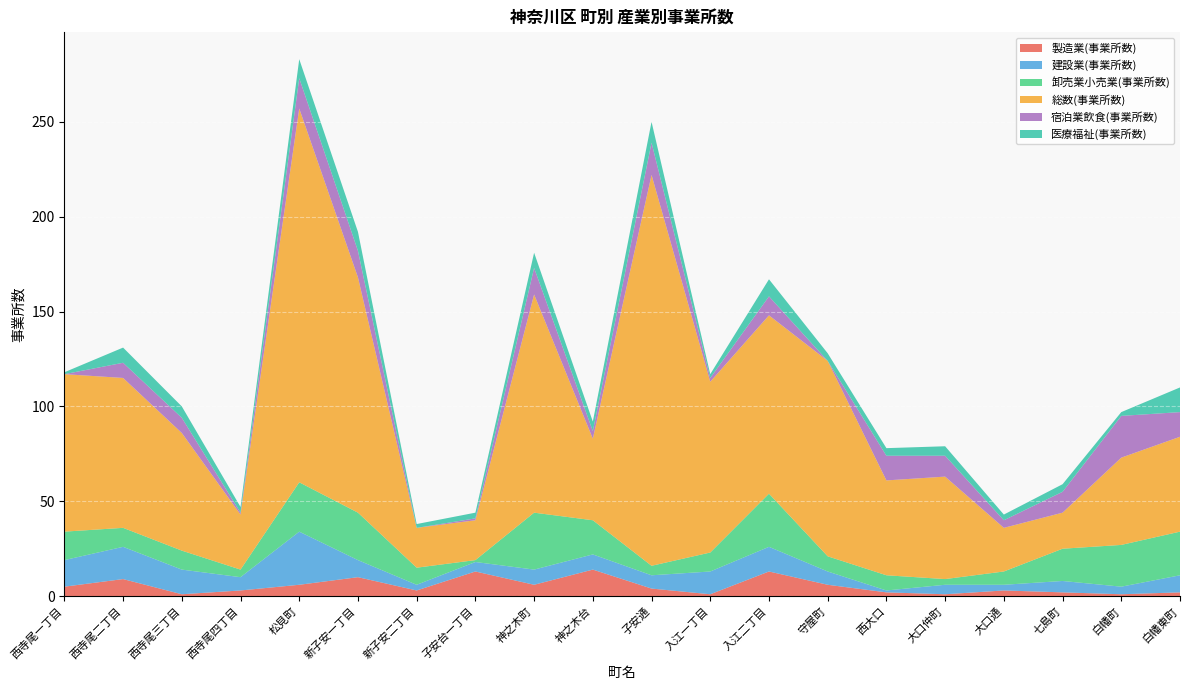

Reading left to right, extract all data points from this chart.

製造業(事業所数): 西寺尾一丁目=5	西寺尾二丁目=9	西寺尾三丁目=1	西寺尾四丁目=3	松見町=6	新子安一丁目=10	新子安二丁目=3	子安台一丁目=13	神之木町=6	神之木台=14	子安通=4	入江一丁目=1	入江二丁目=13	守屋町=6	西大口=2	大口仲町=1	大口通=3	七島町=2	白幡町=1	白幡東町=2
建設業(事業所数): 西寺尾一丁目=14	西寺尾二丁目=17	西寺尾三丁目=13	西寺尾四丁目=7	松見町=28	新子安一丁目=9	新子安二丁目=3	子安台一丁目=5	神之木町=8	神之木台=8	子安通=7	入江一丁目=12	入江二丁目=13	守屋町=7	西大口=1	大口仲町=5	大口通=3	七島町=6	白幡町=4	白幡東町=9
卸売業小売業(事業所数): 西寺尾一丁目=15	西寺尾二丁目=10	西寺尾三丁目=10	西寺尾四丁目=4	松見町=26	新子安一丁目=25	新子安二丁目=9	子安台一丁目=1	神之木町=30	神之木台=18	子安通=5	入江一丁目=10	入江二丁目=28	守屋町=8	西大口=8	大口仲町=3	大口通=7	七島町=17	白幡町=22	白幡東町=23
総数(事業所数): 西寺尾一丁目=83	西寺尾二丁目=79	西寺尾三丁目=62	西寺尾四丁目=29	松見町=197	新子安一丁目=124	新子安二丁目=21	子安台一丁目=21	神之木町=115	神之木台=43	子安通=206	入江一丁目=90	入江二丁目=94	守屋町=103	西大口=50	大口仲町=54	大口通=23	七島町=19	白幡町=46	白幡東町=50
宿泊業飲食(事業所数): 西寺尾一丁目=0	西寺尾二丁目=8	西寺尾三丁目=8	西寺尾四丁目=1	松見町=16	新子安一丁目=14	新子安二丁目=0	子安台一丁目=1	神之木町=14	神之木台=4	子安通=17	入江一丁目=2	入江二丁目=10	守屋町=0	西大口=13	大口仲町=11	大口通=4	七島町=11	白幡町=22	白幡東町=13
医療福祉(事業所数): 西寺尾一丁目=1	西寺尾二丁目=8	西寺尾三丁目=6	西寺尾四丁目=3	松見町=10	新子安一丁目=10	新子安二丁目=2	子安台一丁目=3	神之木町=8	神之木台=5	子安通=11	入江一丁目=2	入江二丁目=9	守屋町=4	西大口=4	大口仲町=5	大口通=3	七島町=4	白幡町=2	白幡東町=13